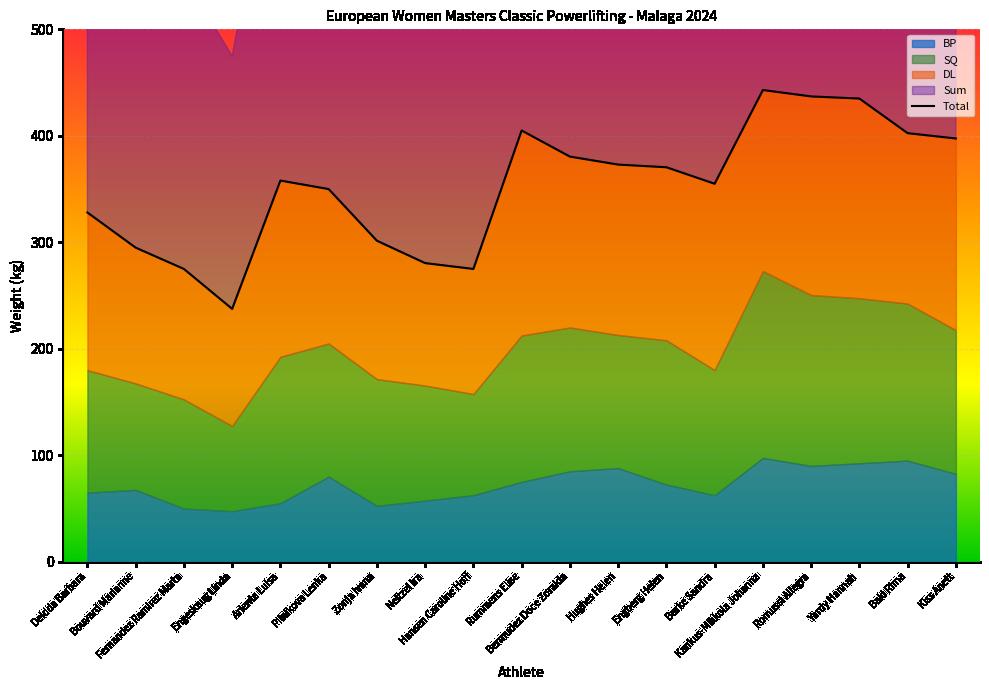

Rank the categories by value from lowest to highest.

Engeskaug Linda, Fernandez Ramirez Marta, Hansen Caroline Hoff, Neitzel Ira, Bouvard Marianne, Zonja Ivana, Deidda Barbara, Pilnikova Lenka, Burke Sandra, Arienta Luisa, Engberg Helen, Hughes Helen, Bermudez Doce Zoraida, Kiss Anett, Baki Rima, Rummens Elise, Yardy Hannah, Romussi Allegra, Kankus-Mikkola Johanna